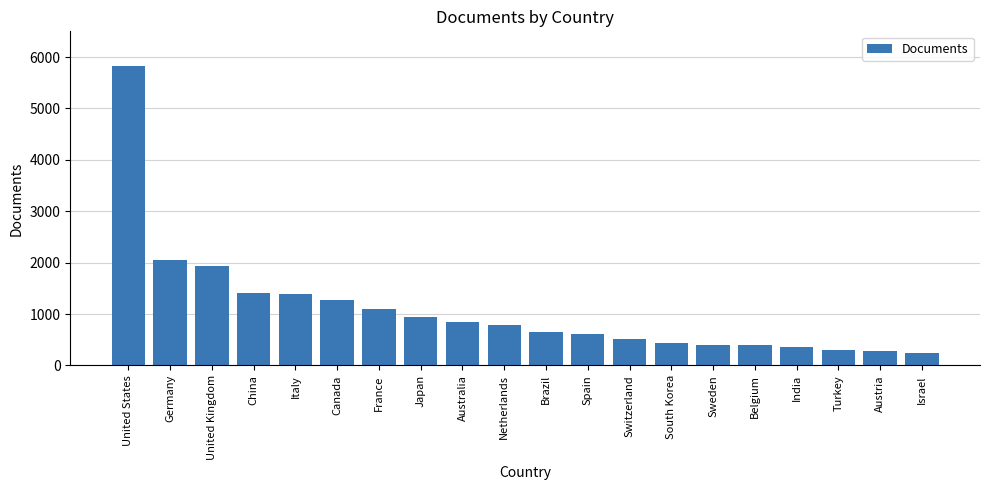

What is the maximum value shown in the chart?

5825